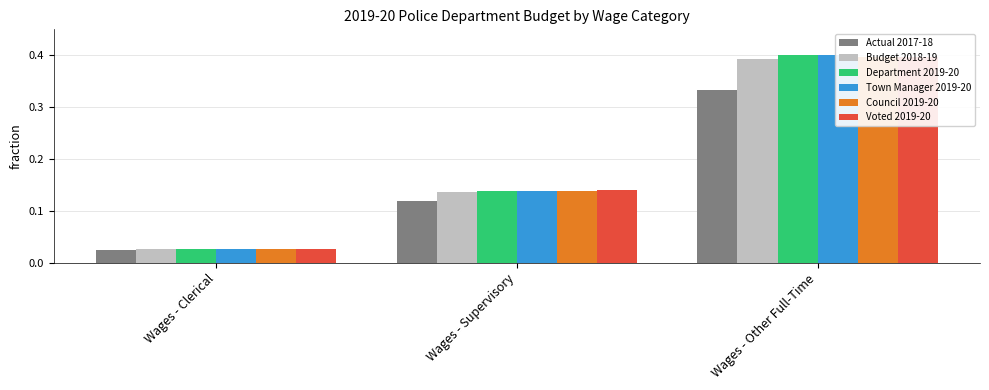

Which series has the widest spread of values?

Department 2019-20